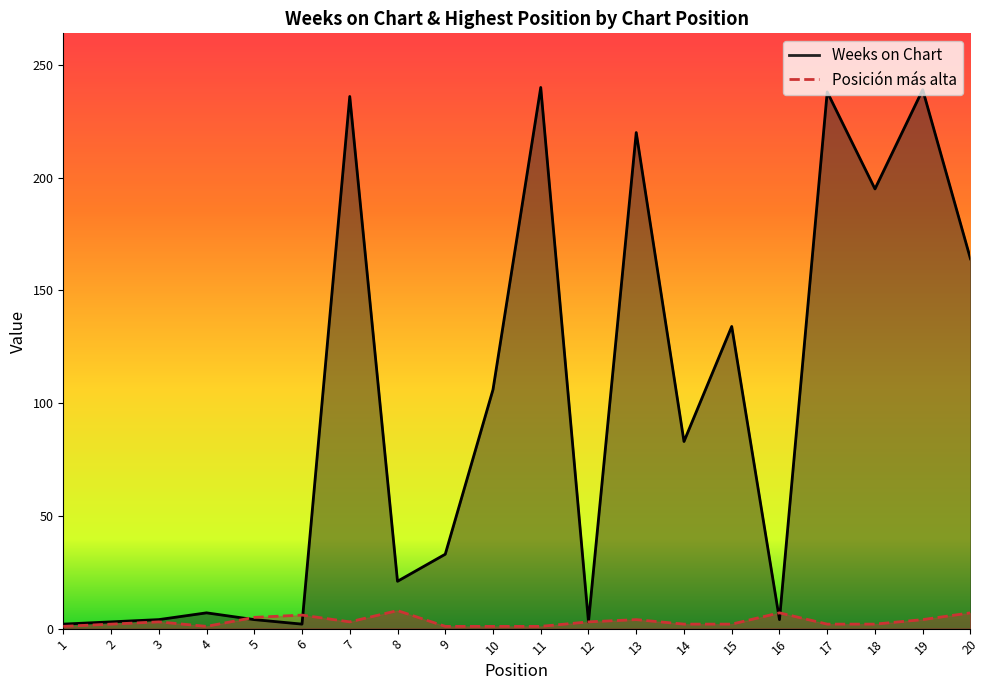

What is the value of the Posición más alta point at the 16th from the left?

7